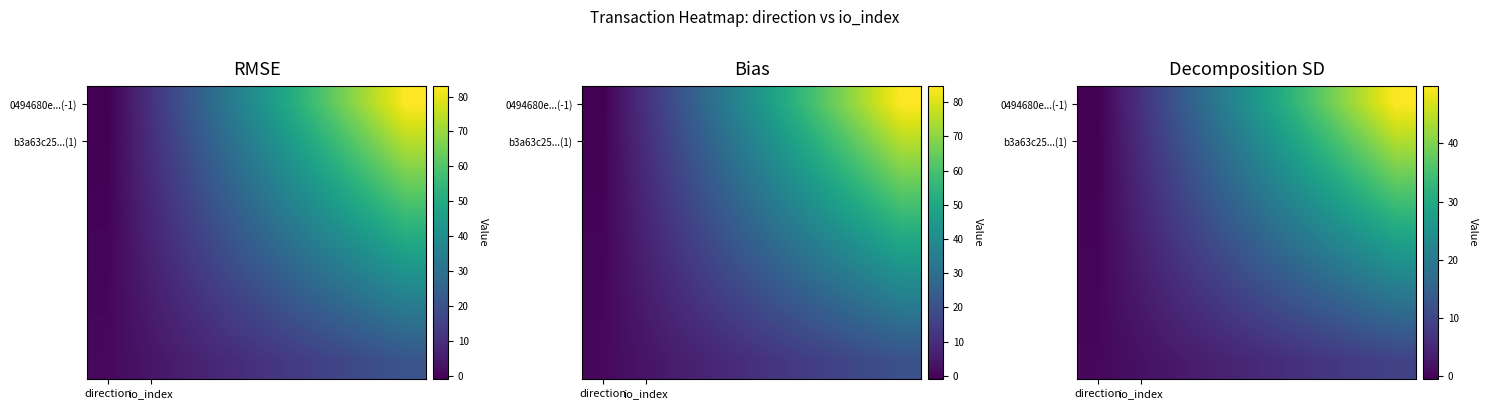

How many data points does each series have?

8